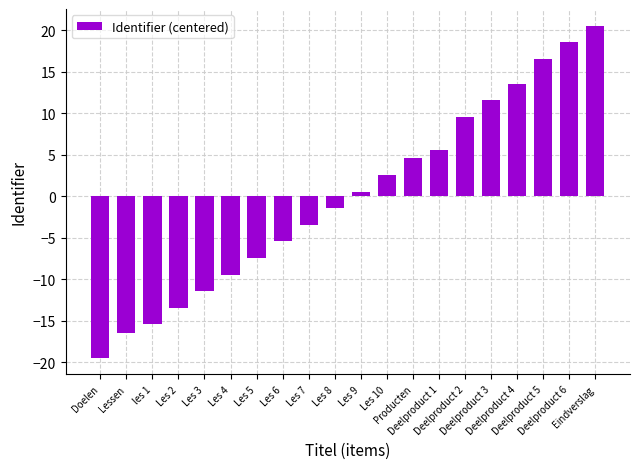

Is it true that the value at Les 8 is -1.5?

True